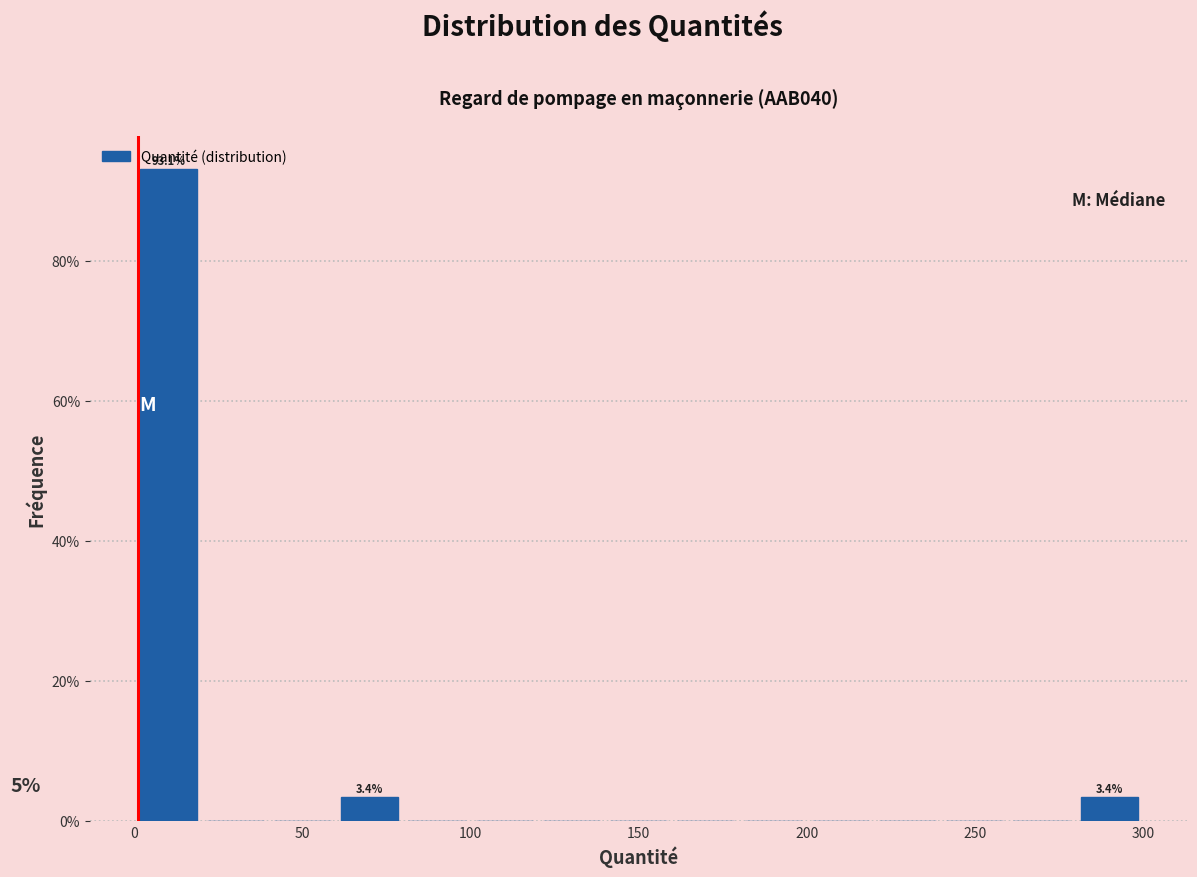

Around what value on the x-axis is the tallest bar? Give the approximate position of its centre, as read against the axis.

10